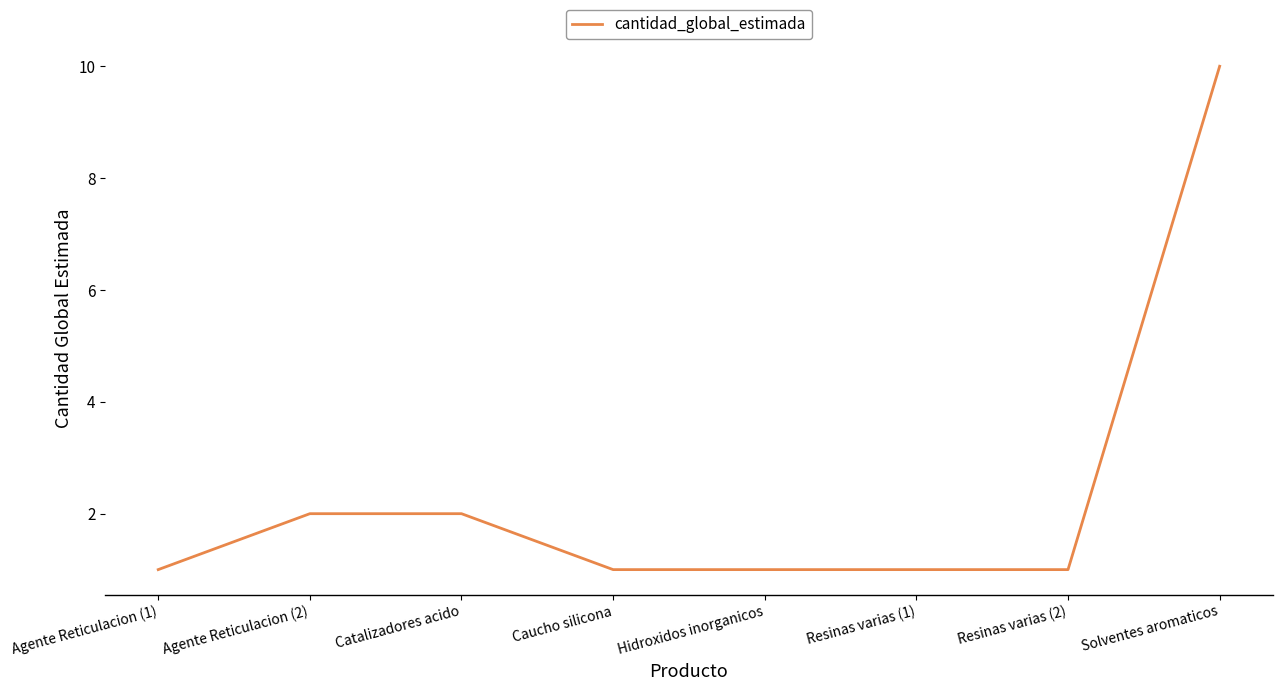

Which label corresponds to the largest value in the chart?

Solventes aromaticos